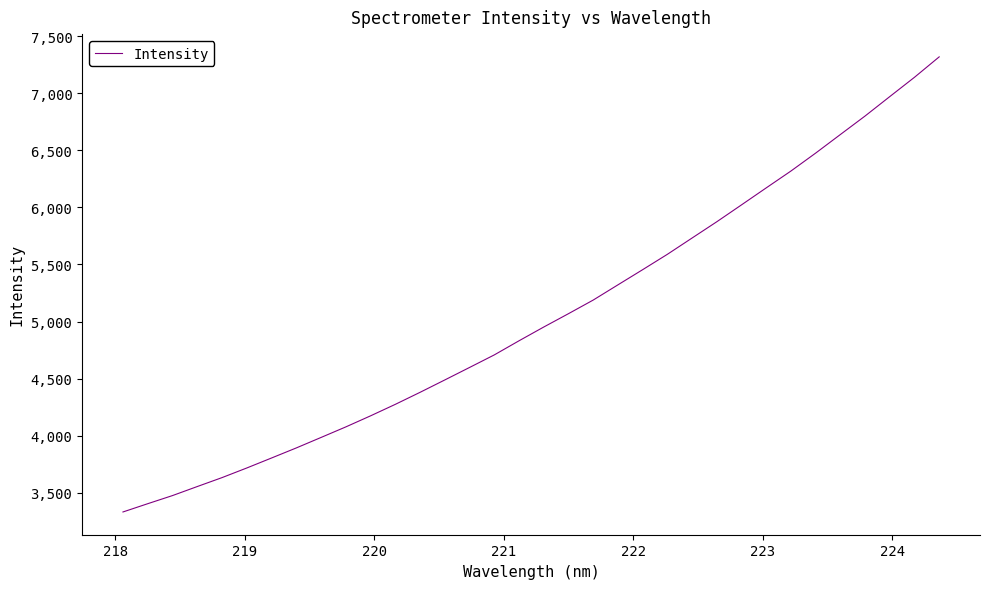

What is the difference between the maximum and minimum values?

3985.5